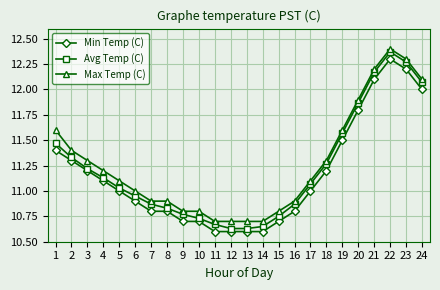

What are all the series names shown in the legend?

Min Temp (C), Avg Temp (C), Max Temp (C)